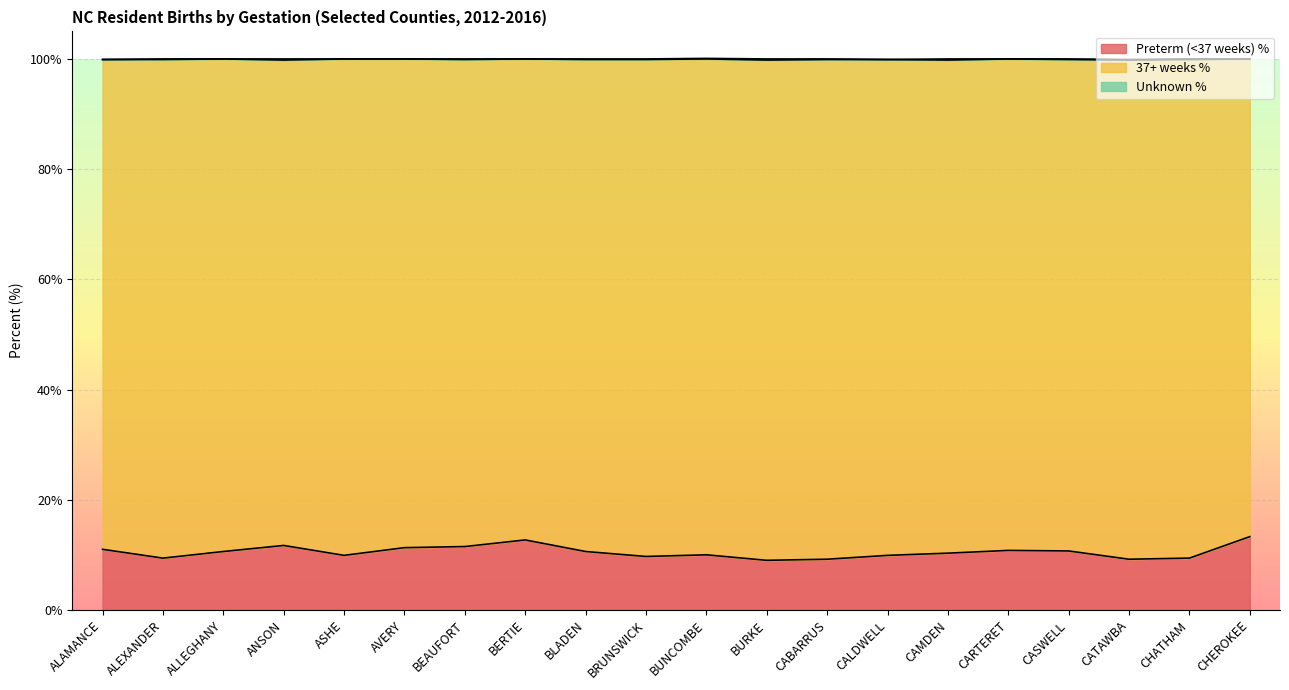

Where is the first local minimum for Preterm (<37 weeks) %?

ALEXANDER